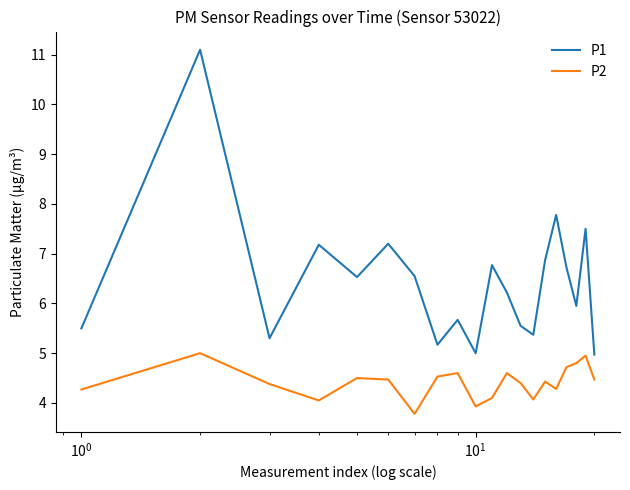

Which series has the largest range (max minus min)?

P1